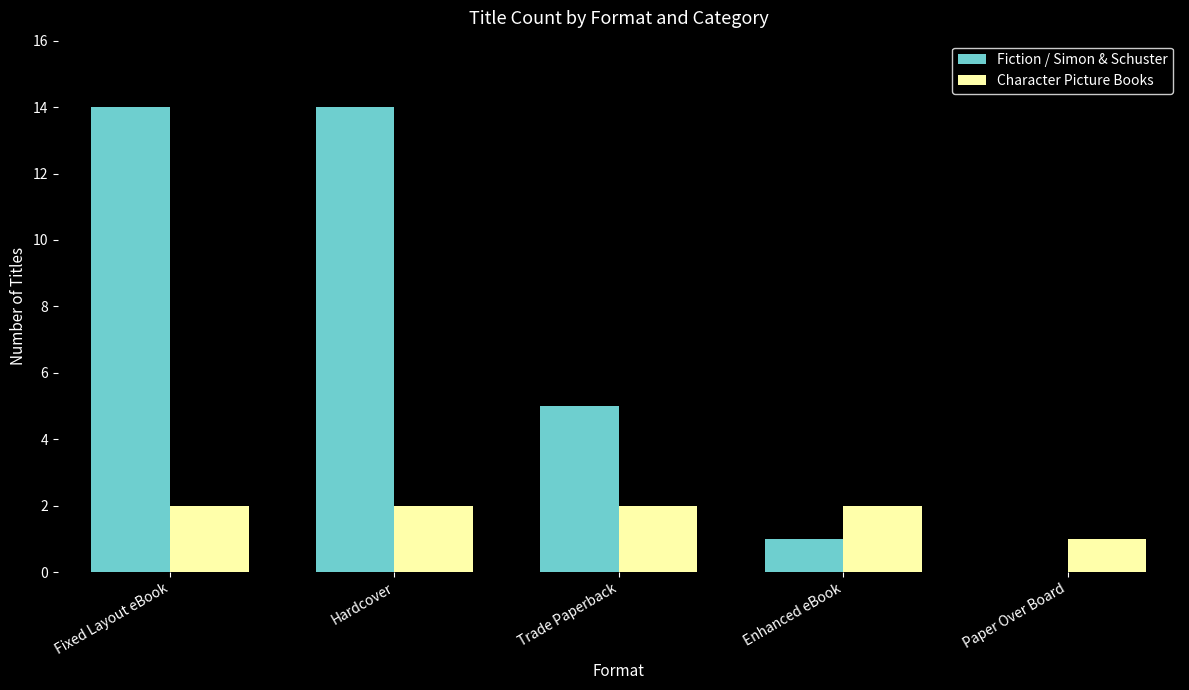

What is the greatest value displayed?

14